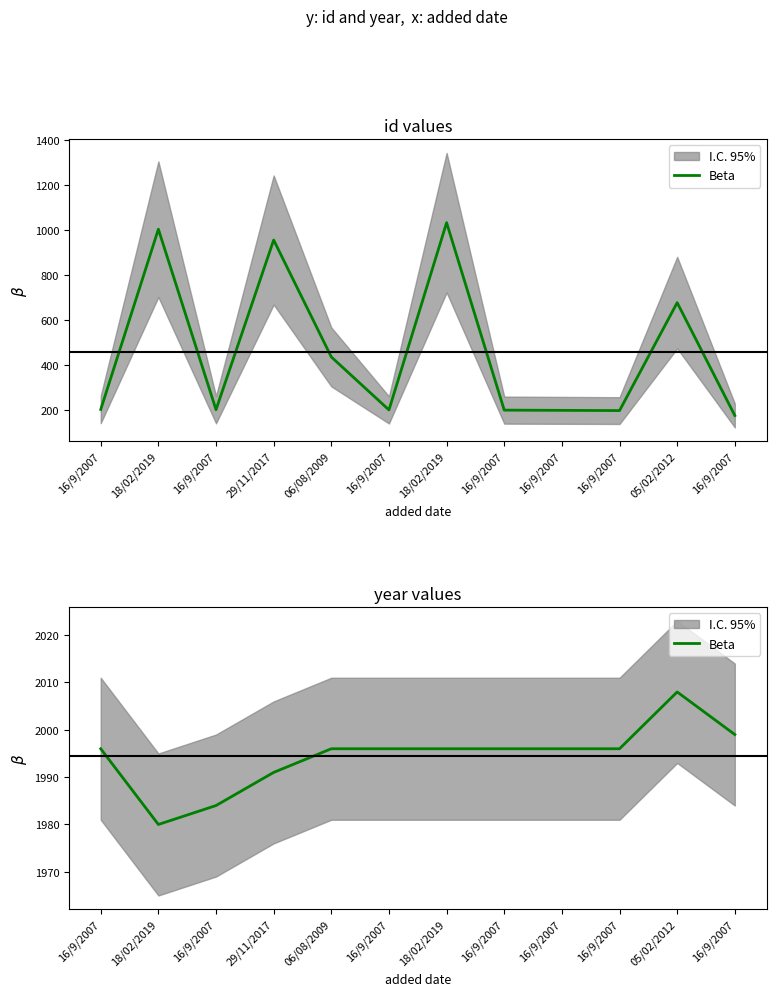

The value at 16/9/2007 is 1984. True or false?

True